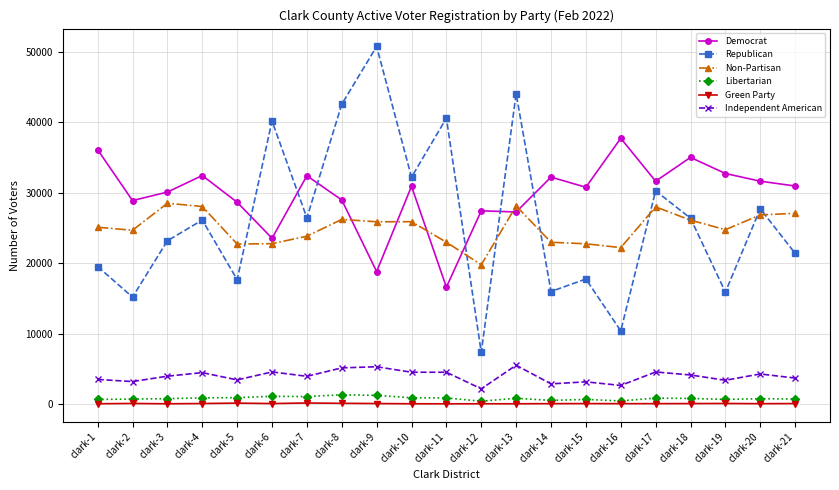

What are all the series names shown in the legend?

Democrat, Republican, Non-Partisan, Libertarian, Green Party, Independent American